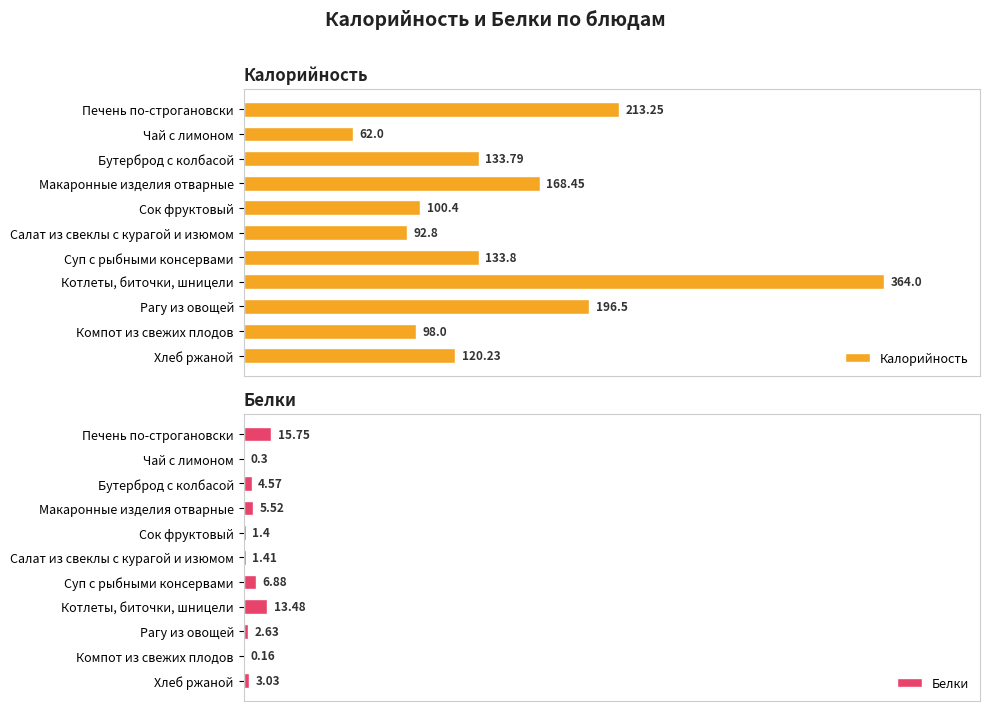

At which label is Калорийность closest to 213?

Печень по-строгановски